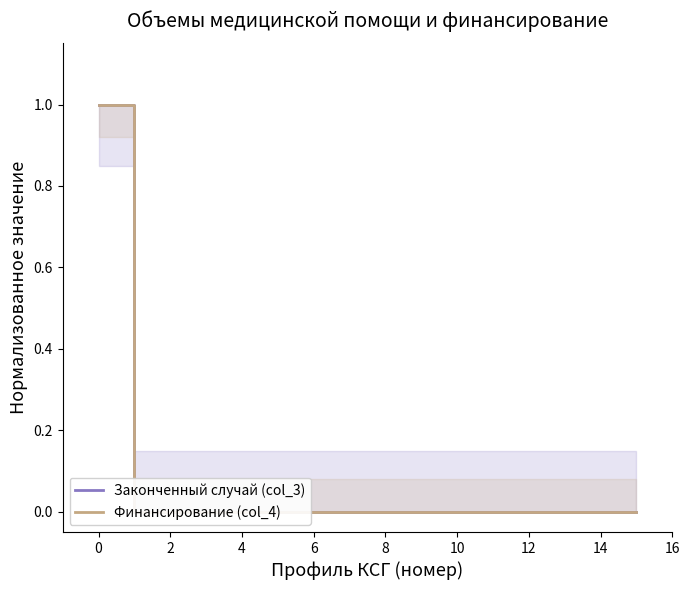

How many Финансирование (col_4) values are between 0 and 1?

16